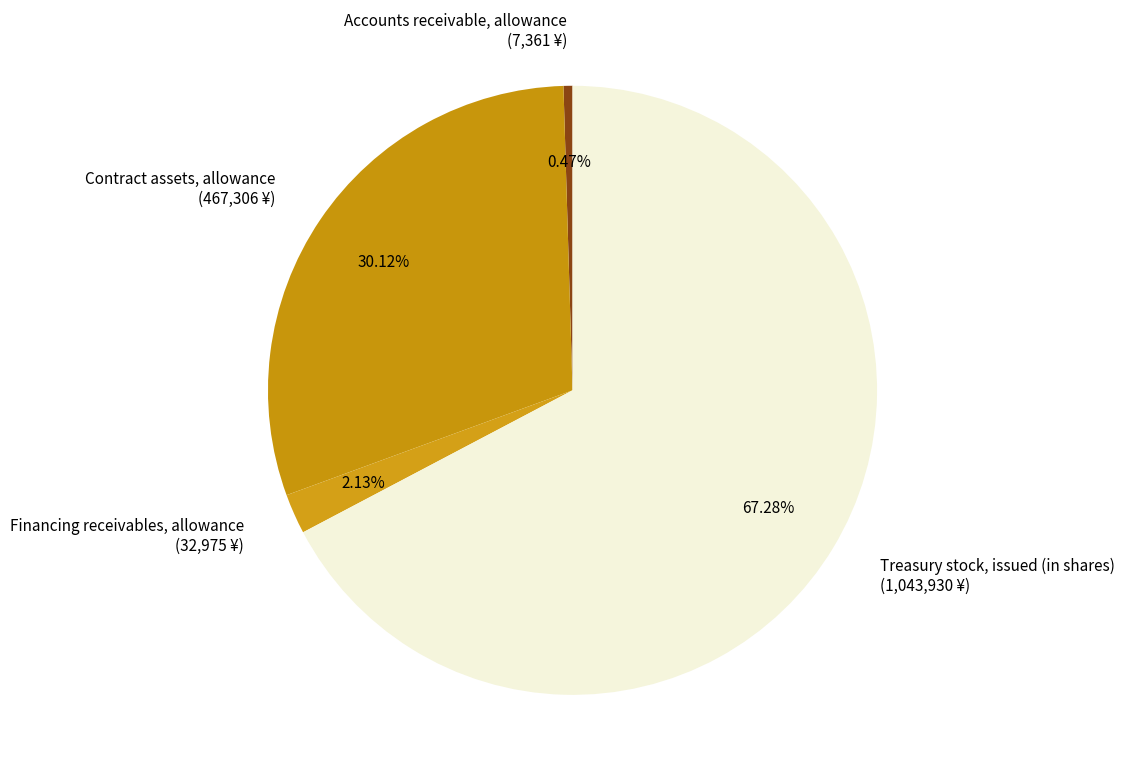

Approximately how many times larger is the value at Contract assets, allowance (467,306 ¥) compared to Accounts receivable, allowance (7,361 ¥)?

63.5